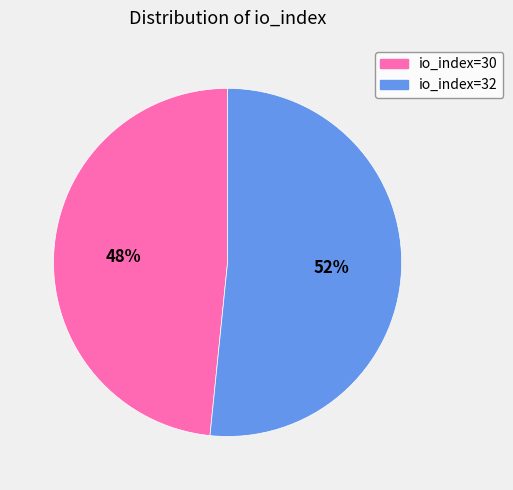

Is the sum of io_index=30 and io_index=32 greater than half?

Yes